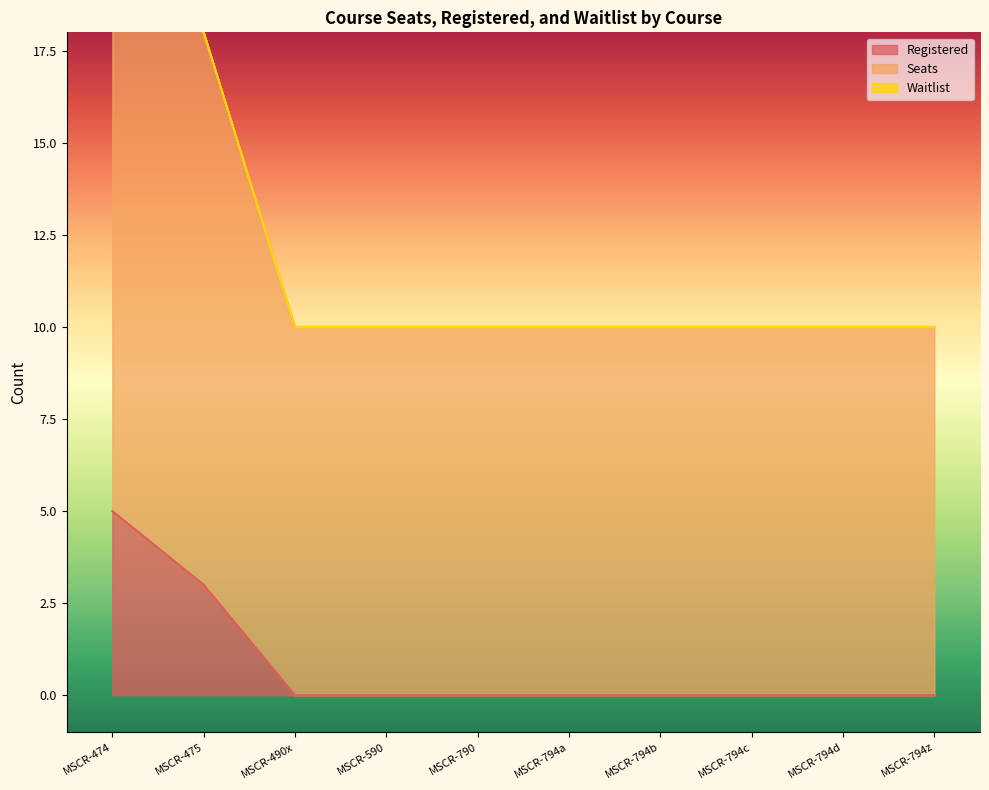

At which label is Registered closest to 2?

MSCR-475